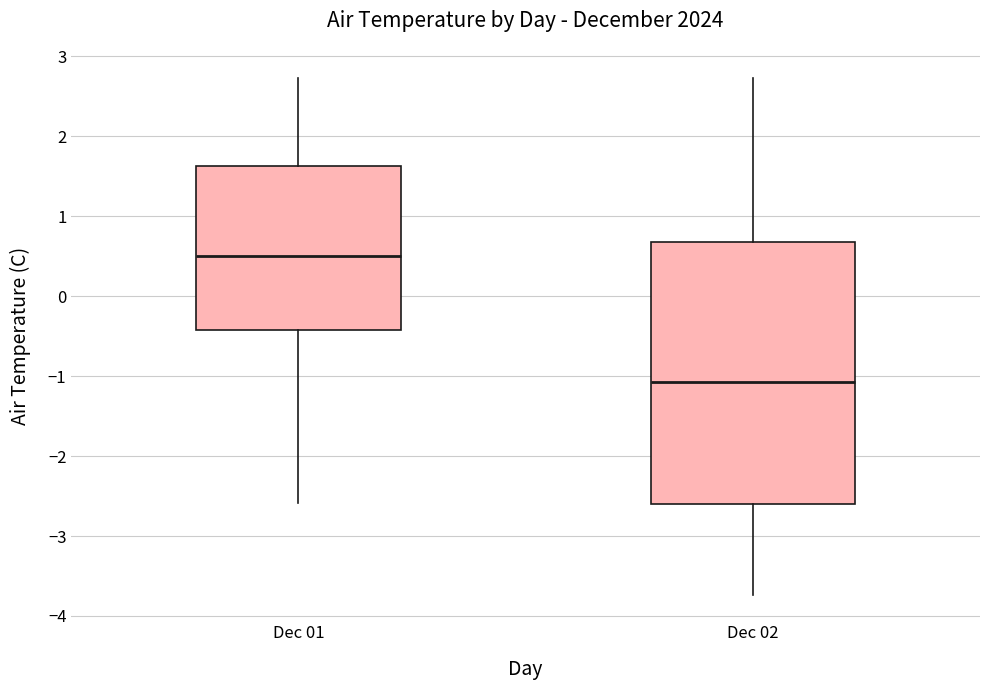

Reading left to right, read every box against the y-axis: the position of its median line, the range the box covers, and the ends of its whiskers. The values are not printed on the chart, so give them approximately, as read against the axis.

Dec 01: median 0.5, box -0.4 to 1.6, whiskers -2.6 to 2.7
Dec 02: median -1.1, box -2.6 to 0.7, whiskers -3.7 to 2.7